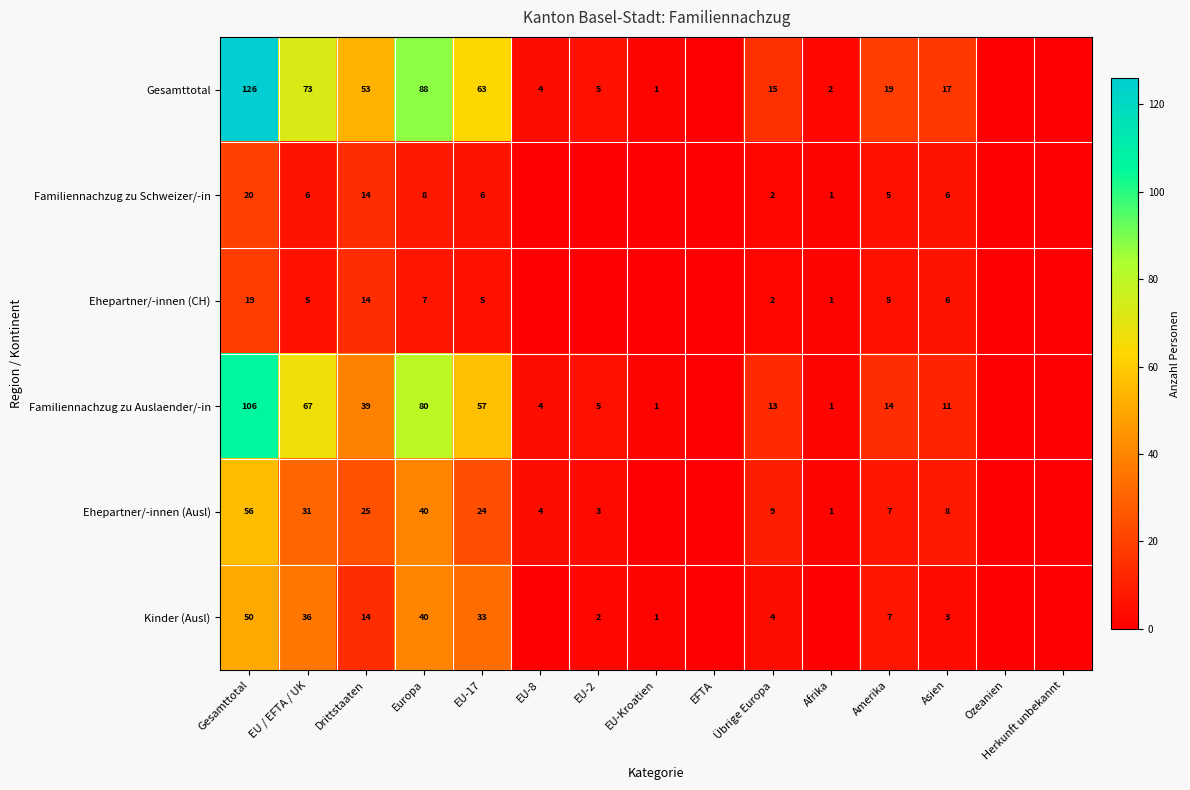

Rank the series at Gesamttotal from lowest to highest value.

Ehepartner/-innen (CH), Familiennachzug zu Schweizer/-in, Kinder (Ausl), Ehepartner/-innen (Ausl), Familiennachzug zu Auslaender/-in, Gesamttotal